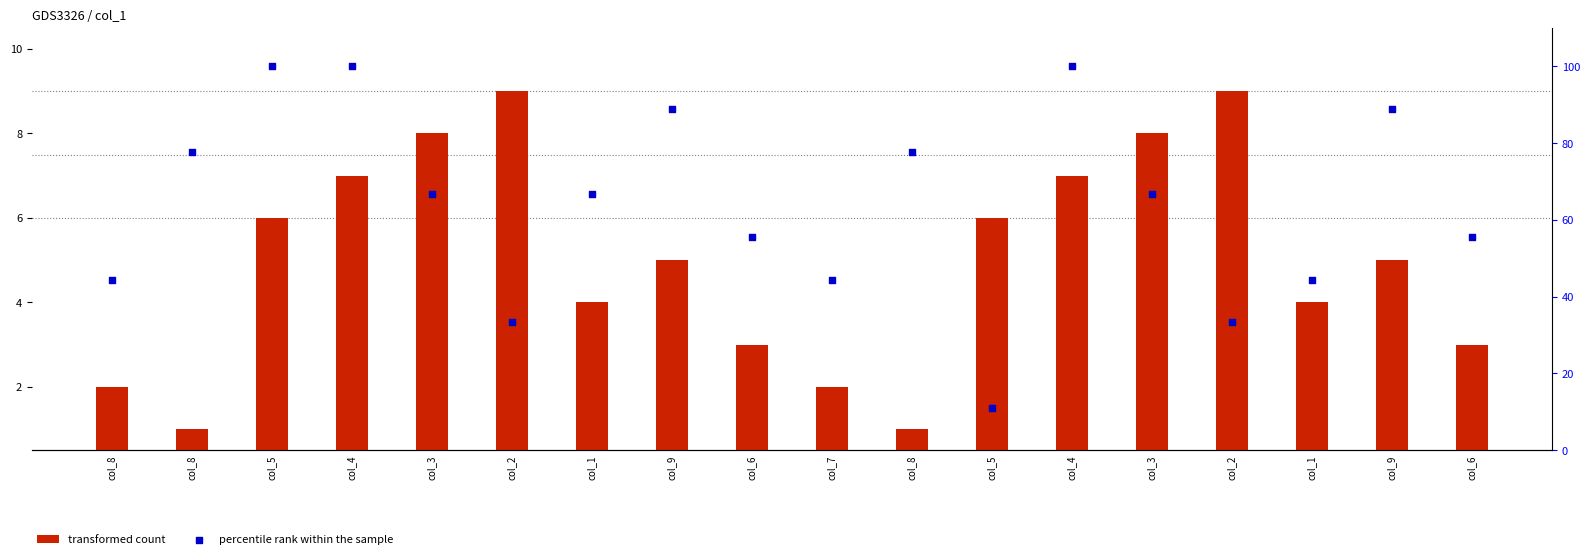

At which category is the sum across all series the highest?

col_4